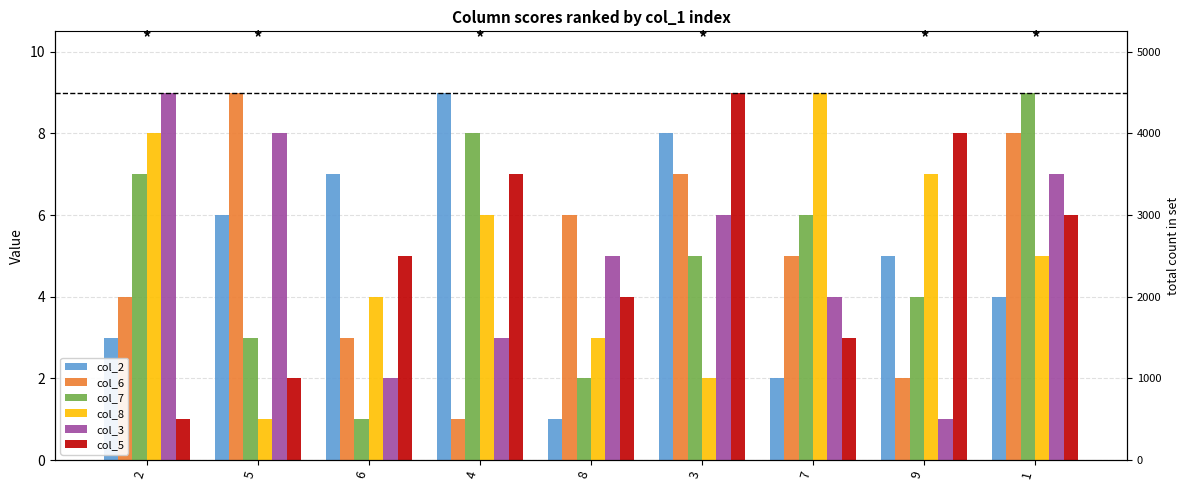

Which category has the lowest value in the col_7 series?

6